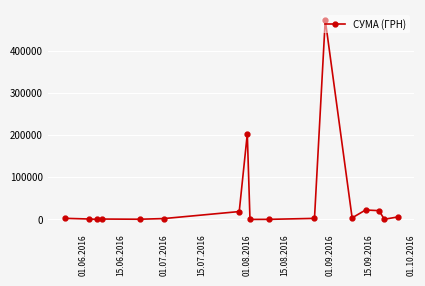

True or false: there are more than 1 points higher than both neighbors.

True